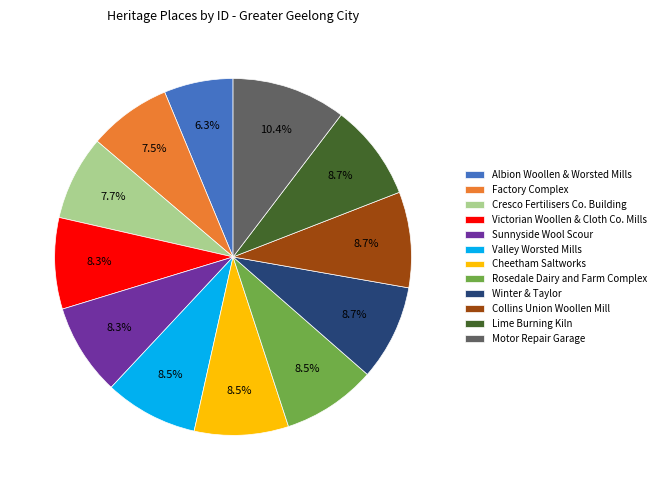

What is the ratio of the value at Motor Repair Garage to the value at Victorian Woollen & Cloth Co. Mills?

1.3